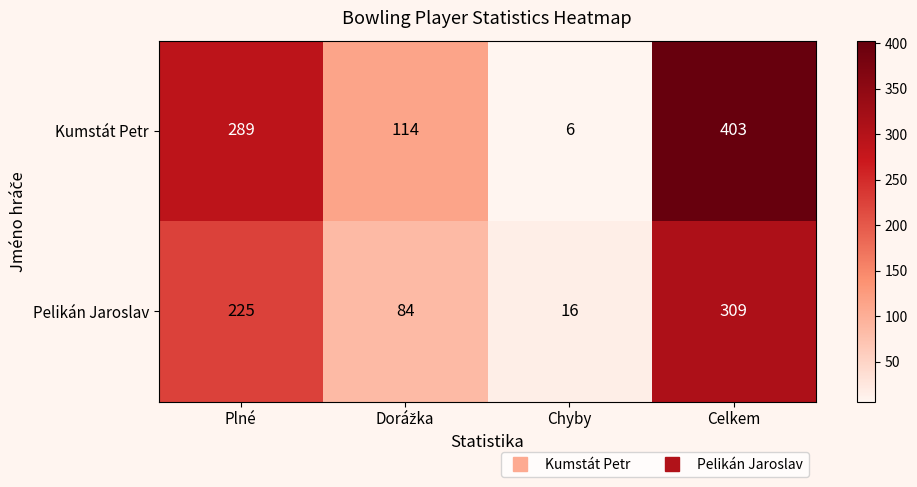

What is the average value of the Kumstát Petr series?

203